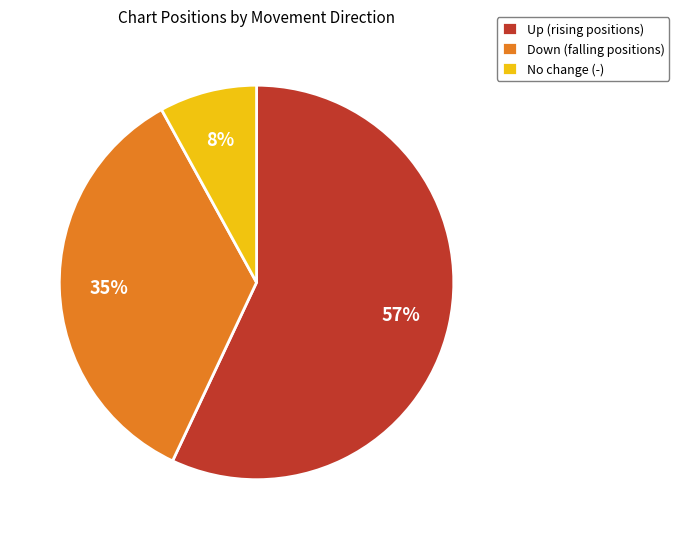

To the nearest percent, what is the average slice percentage?

33%